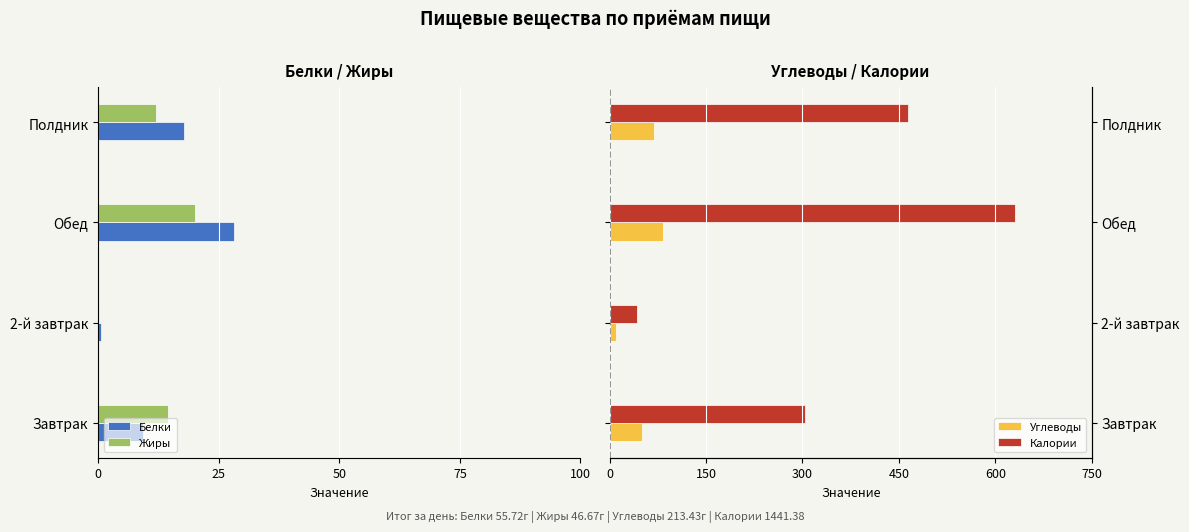

True or false: Углеводы has a value of 3.8 at 2-й завтрак.

False